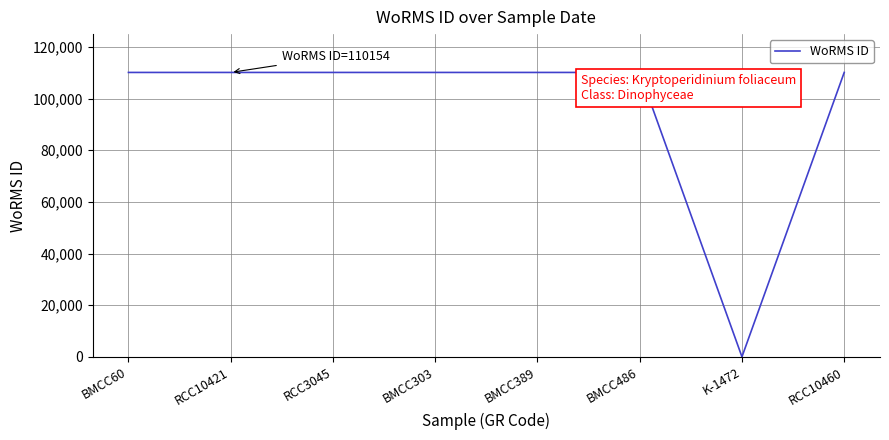

Does the chart display data point markers on the line(s)?

No